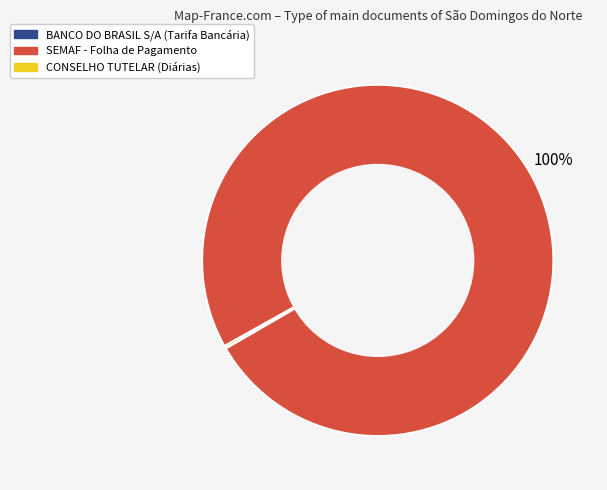

To the nearest percent, what is the average slice percentage?

33%